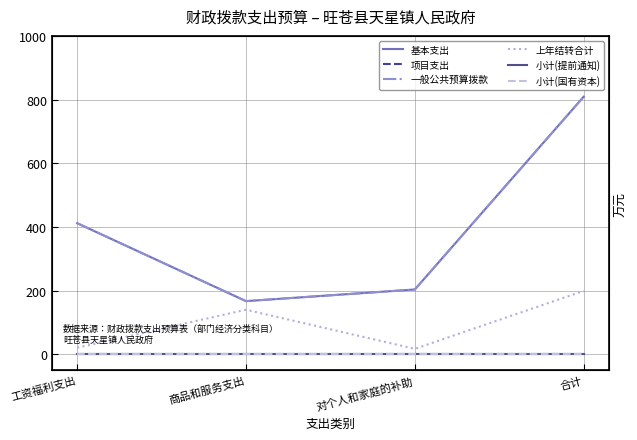

The 一般公共预算拨款 series shows 536.3 at 工资福利支出. True or false?

False